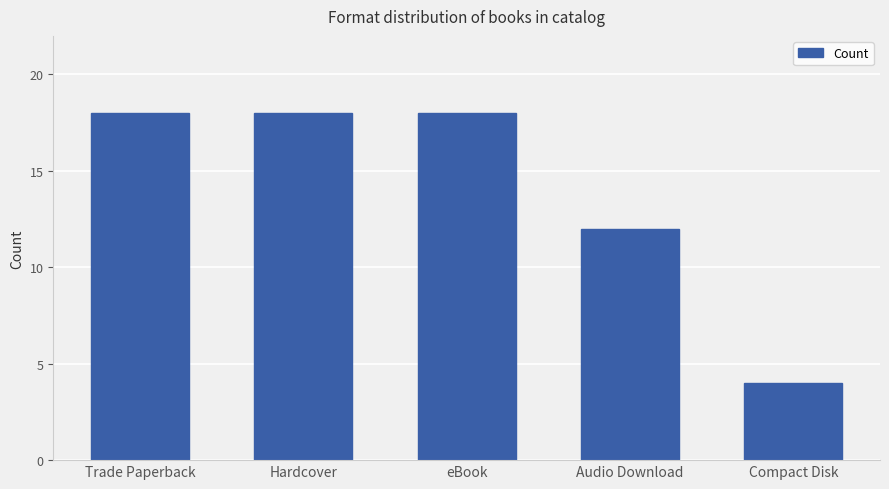

Reading right to left, extract all data points from this chart.

Compact Disk=4	Audio Download=12	eBook=18	Hardcover=18	Trade Paperback=18